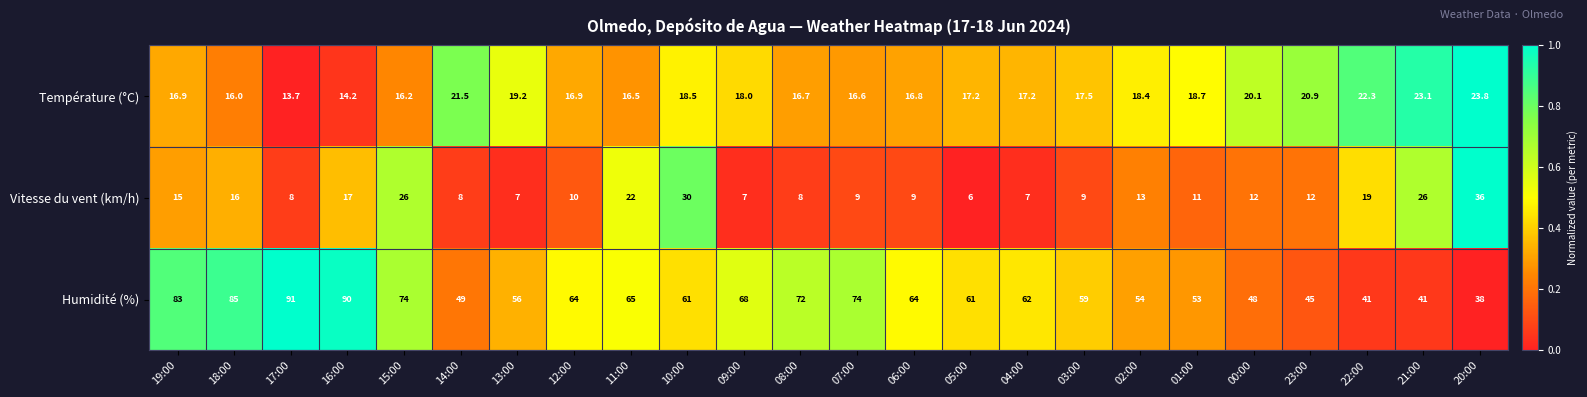

At 04:00, list the series in order from smallest to largest.

Vitesse du vent (km/h), Température (°C), Humidité (%)